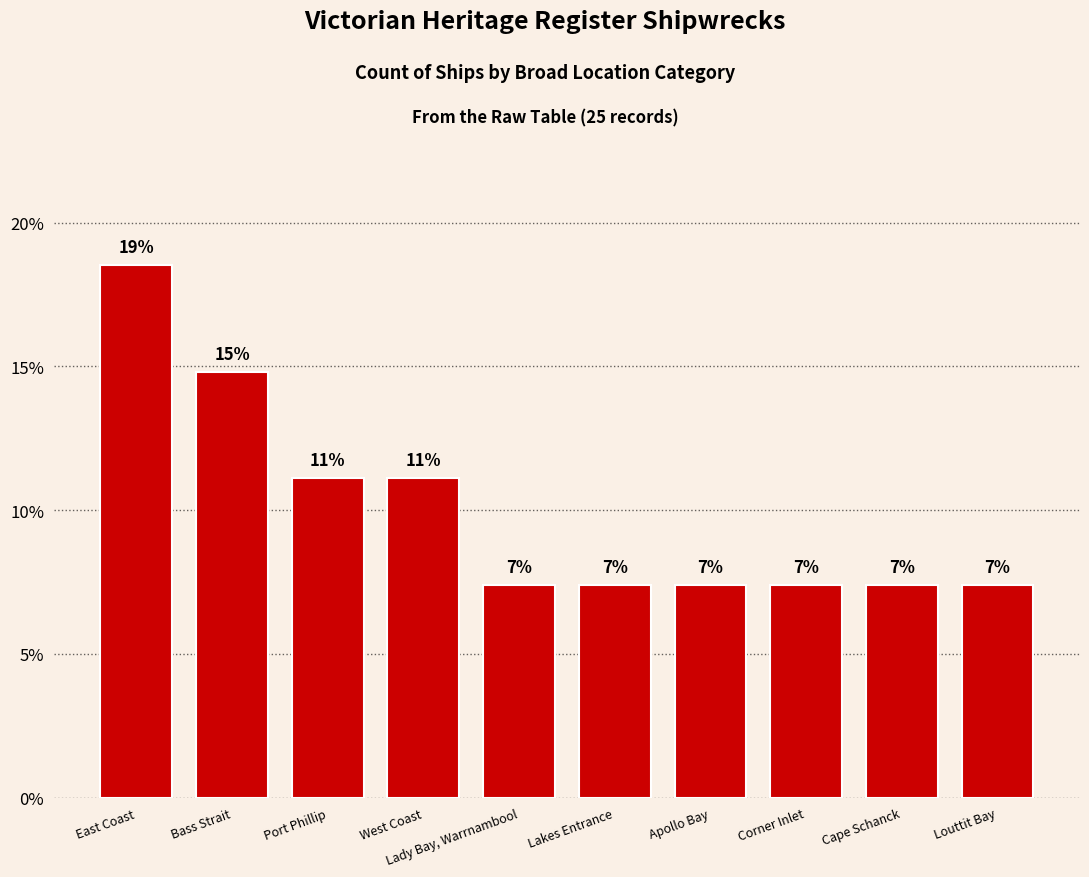

Reading left to right, transcribe all the data shown in this chart.

East Coast=18.5	Bass Strait=14.8	Port Phillip=11.1	West Coast=11.1	Lady Bay, Warrnambool=7.4	Lakes Entrance=7.4	Apollo Bay=7.4	Corner Inlet=7.4	Cape Schanck=7.4	Louttit Bay=7.4